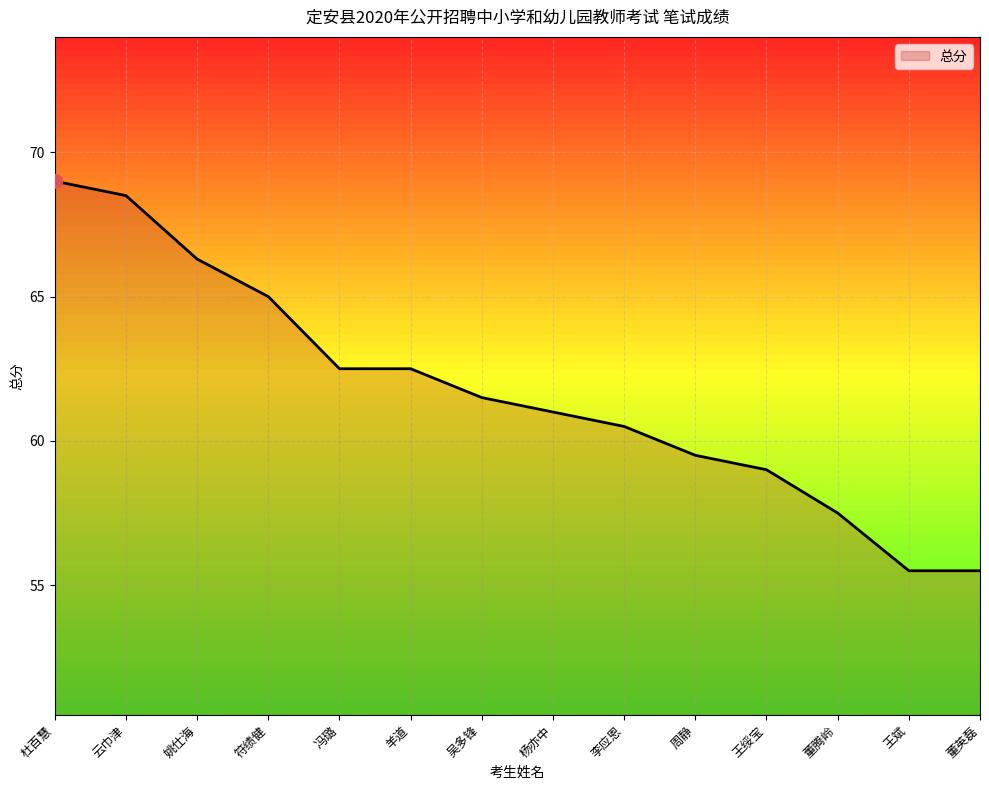

What is the approximate value at 李应恩?

60.5